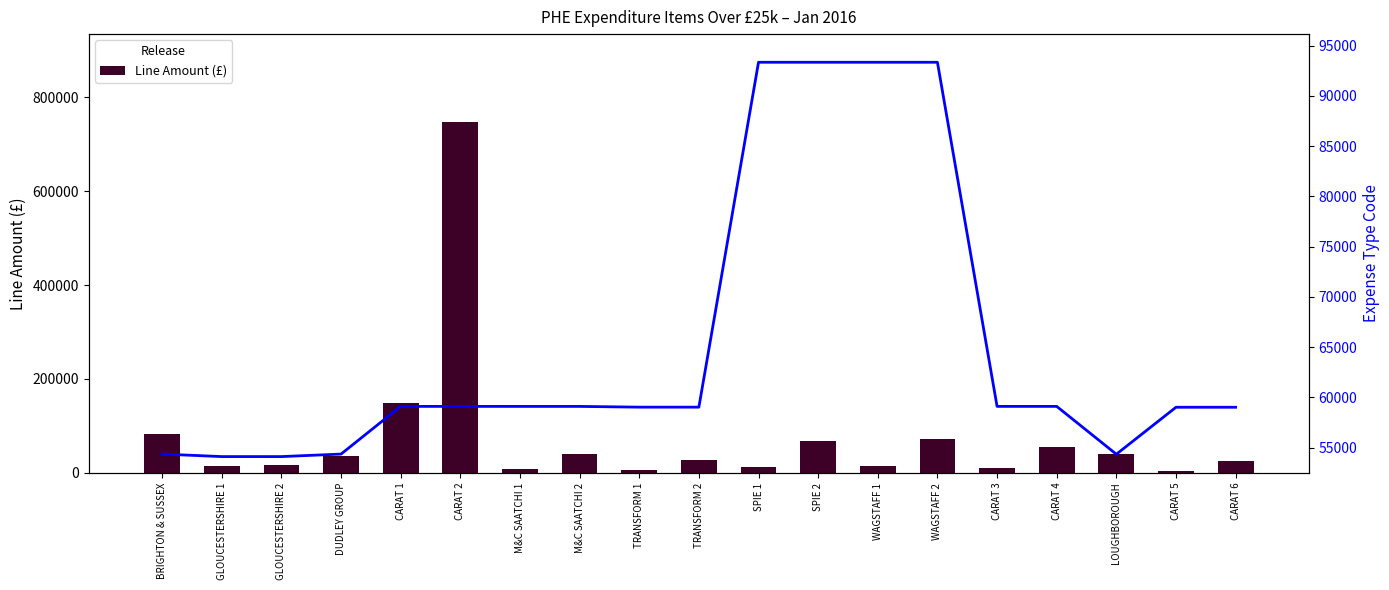

At which label is Expense Type Code closest to 73722?

CARAT 1